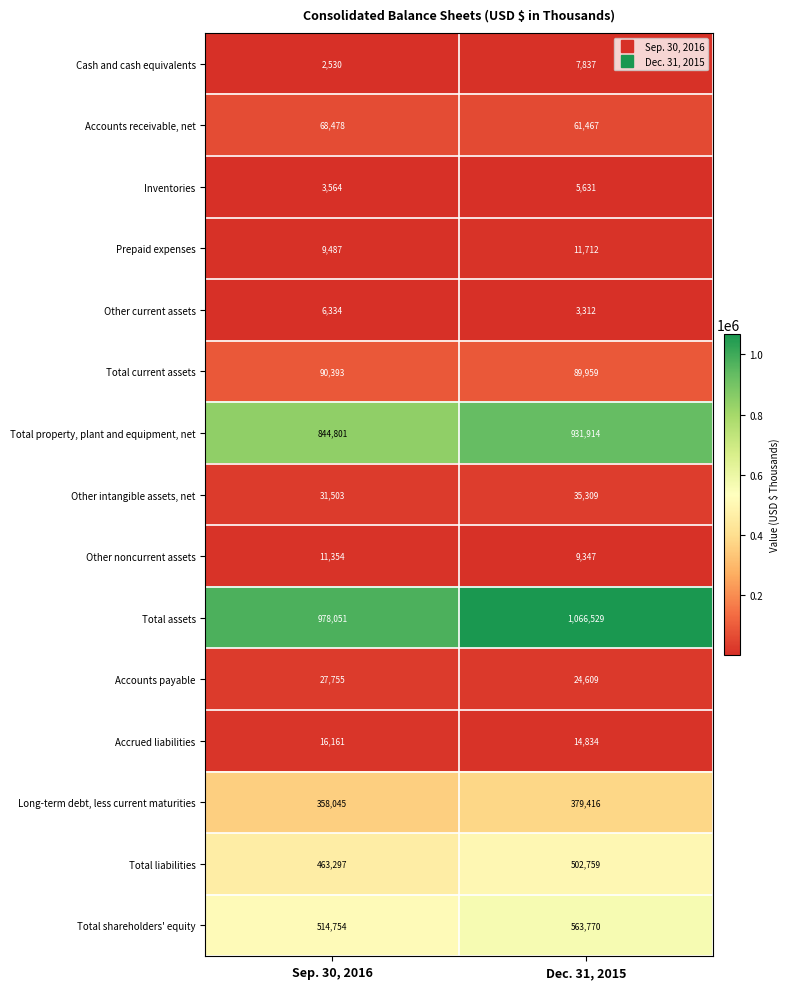

What is the difference between the highest and lowest values at Dec. 31, 2015?

1063217